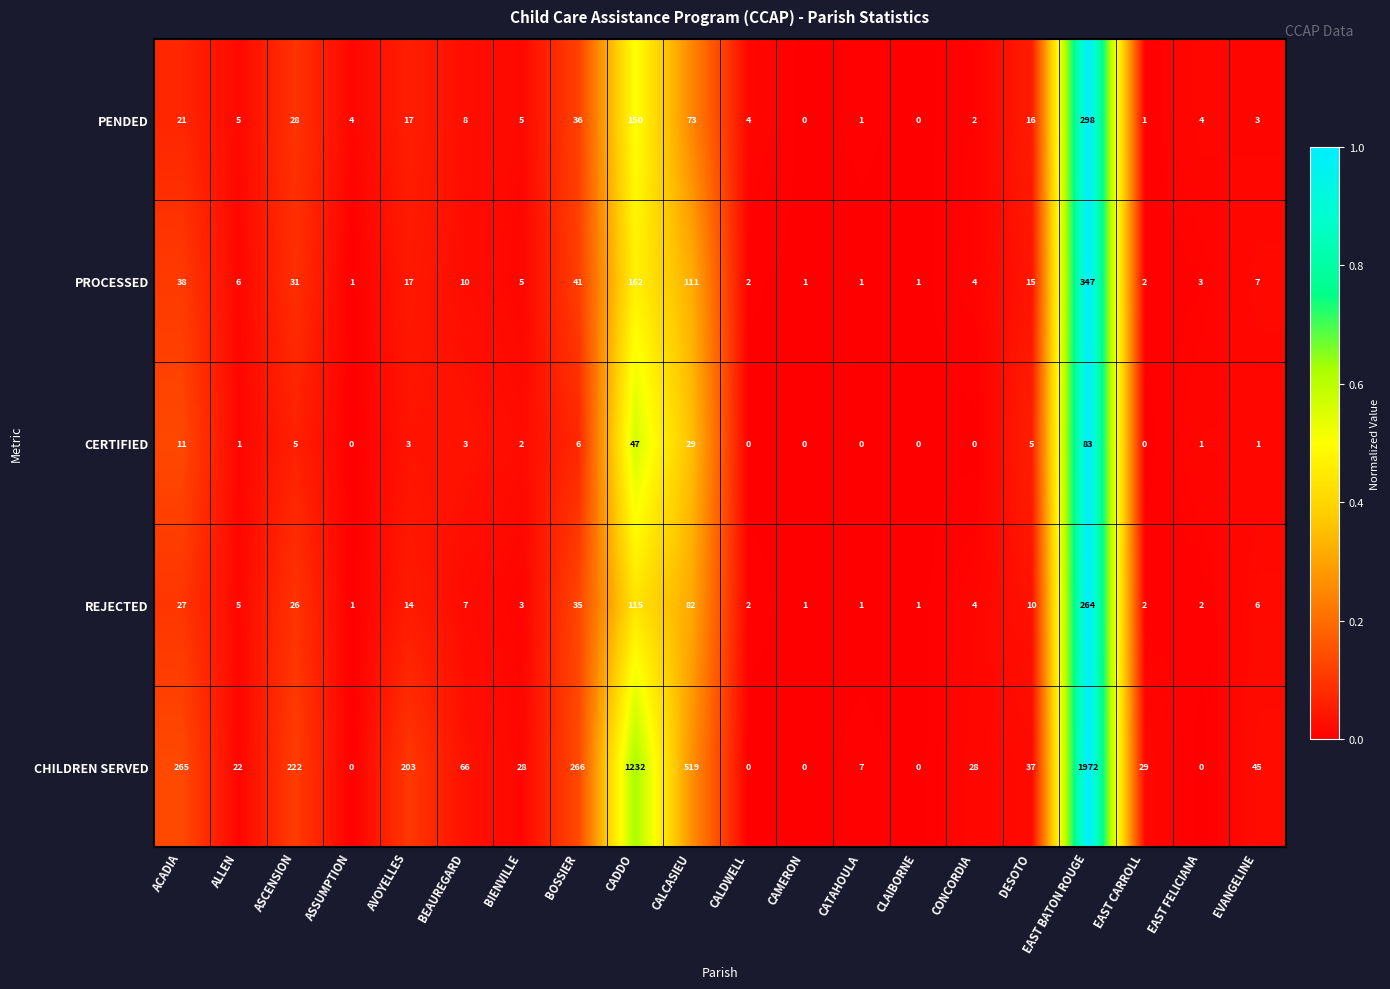

Which series has the largest total across all categories?

CHILDREN SERVED